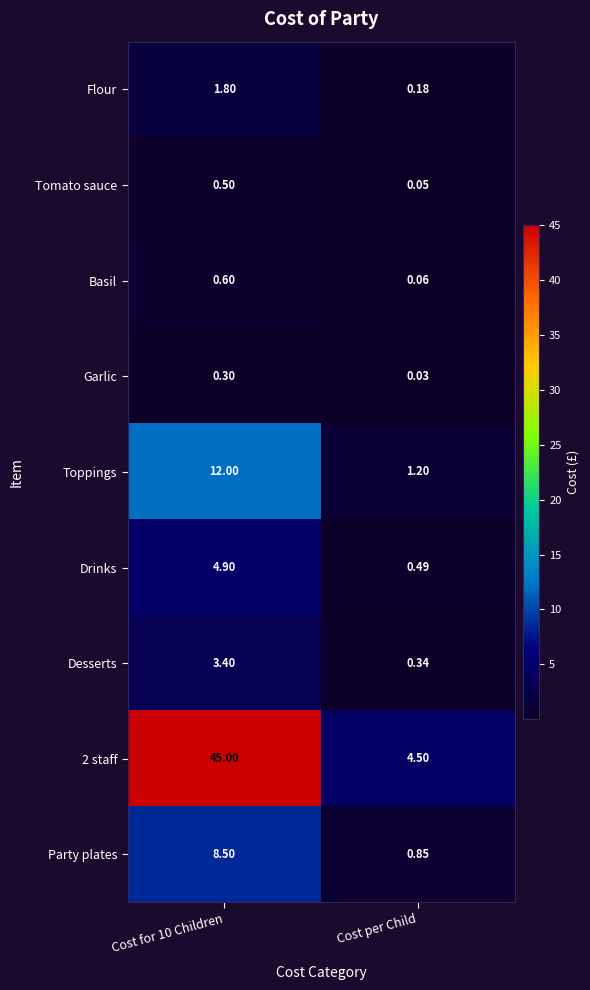

Is the value of Desserts at Cost for 10 Children greater than the value of Flour at Cost for 10 Children?

Yes